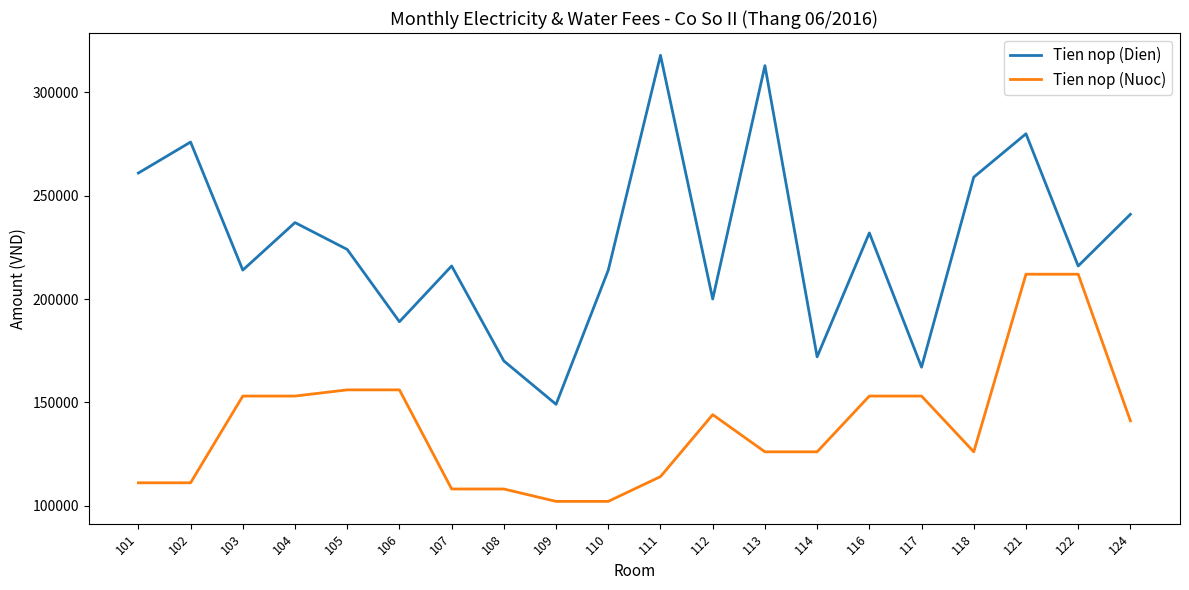

At which category does the chart reach its peak across all series?

111